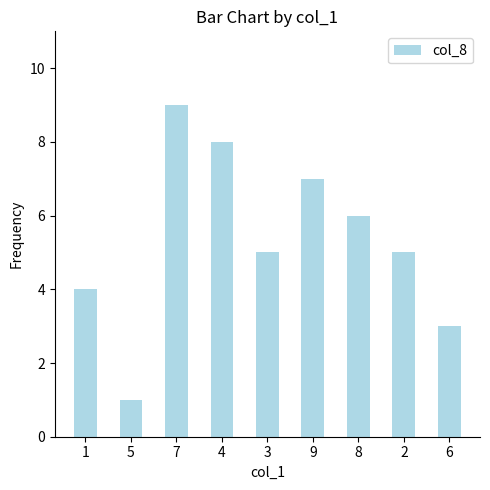

Reading right to left, what are all the values shown in this chart?

6=3	2=5	8=6	9=7	3=5	4=8	7=9	5=1	1=4